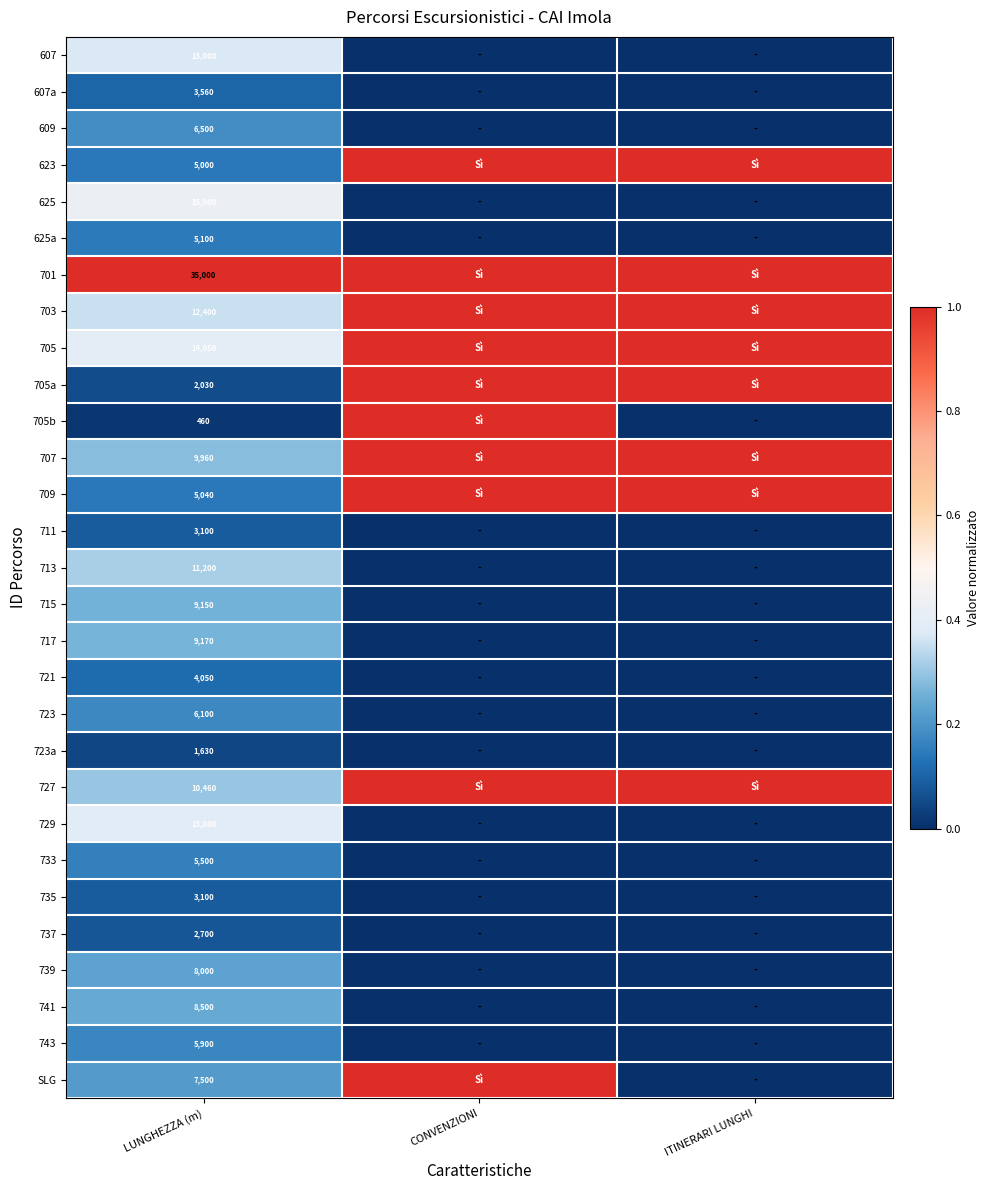

What is the difference between the highest and lowest values at LUNGHEZZA (m)?

34540